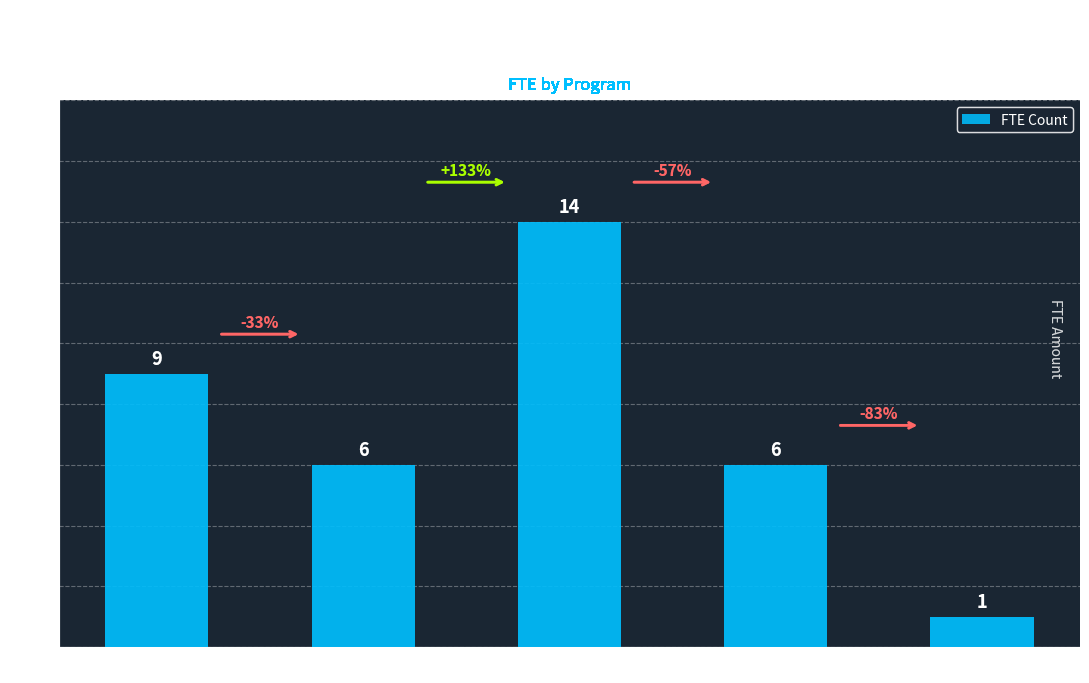

What is the difference between the second highest and minimum values?

8